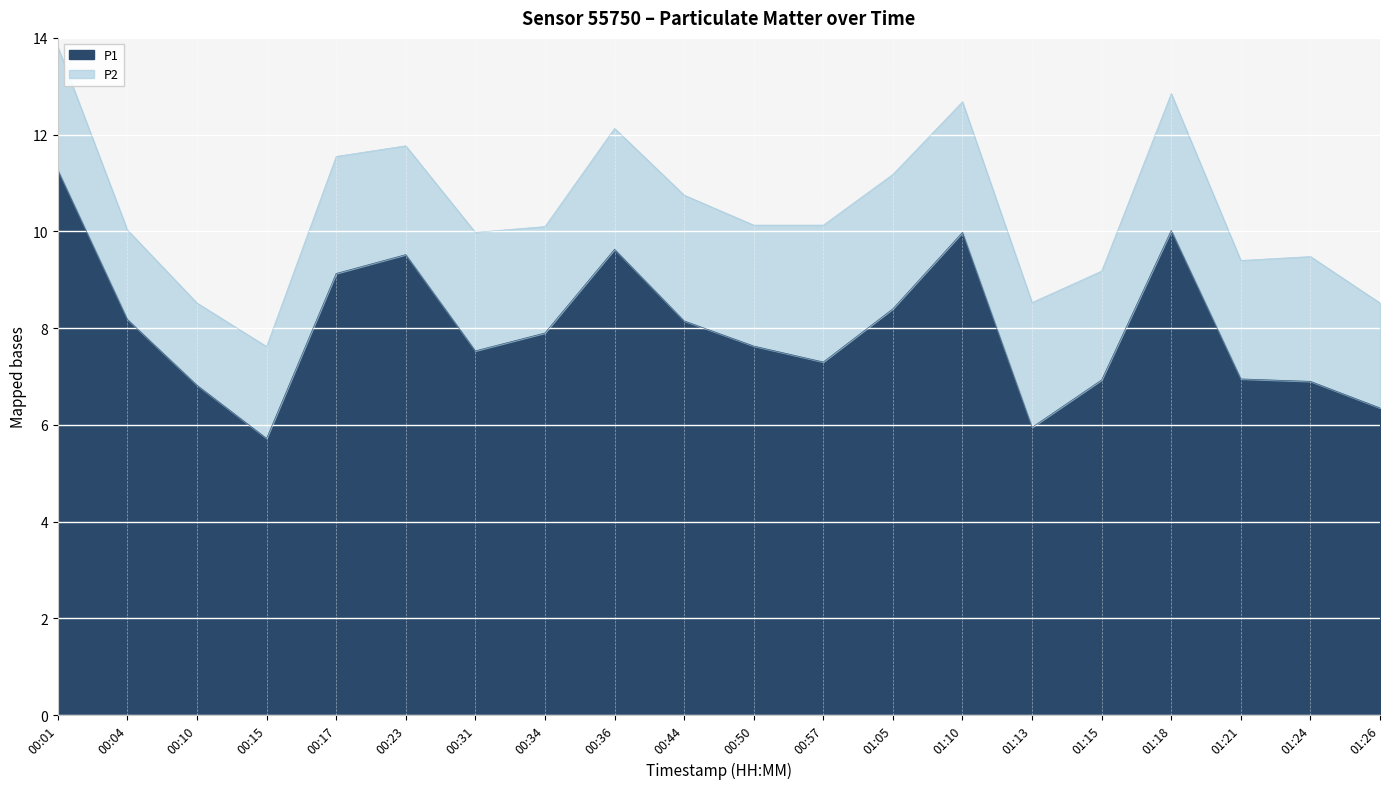

Where is the first local minimum?

00:15